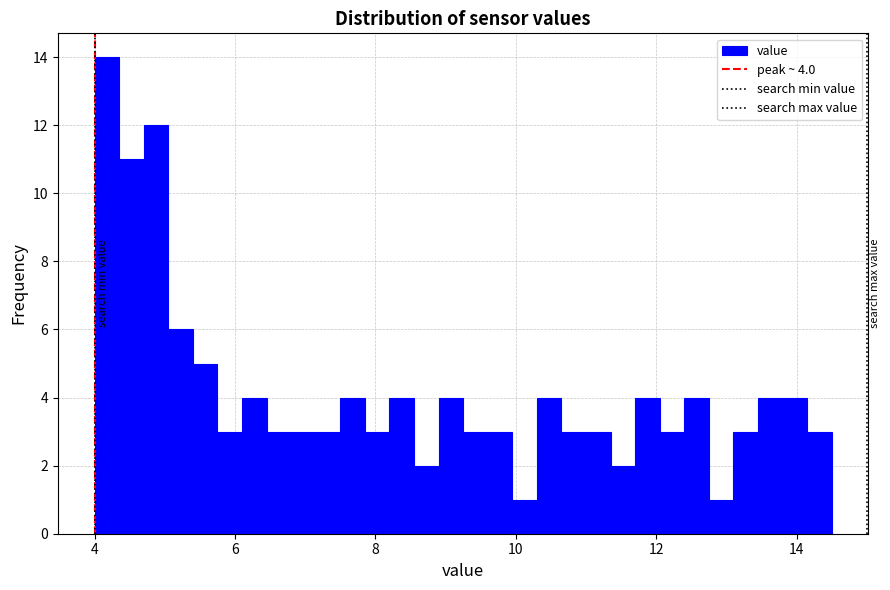

Around what value on the x-axis is the tallest bar? Give the approximate position of its centre, as read against the axis.

4.2